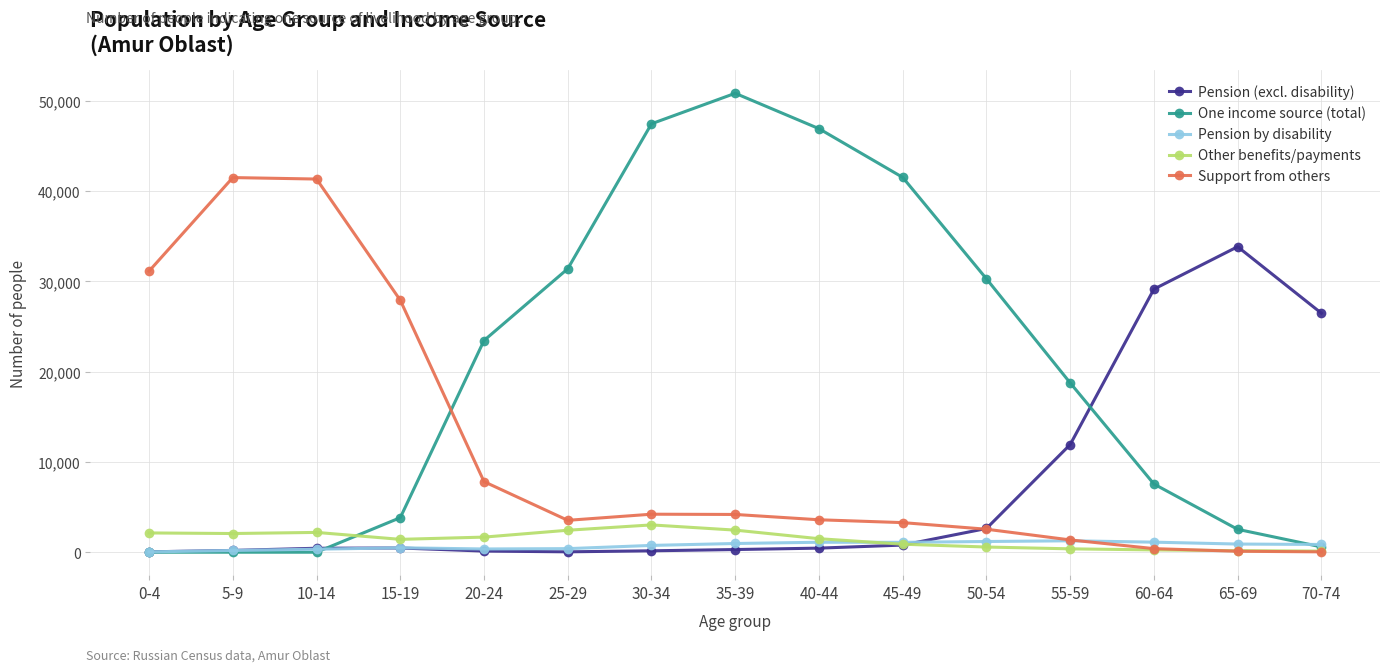

In Other benefits/payments, how many points are lower than both neighbors (excluding endpoints)?

2